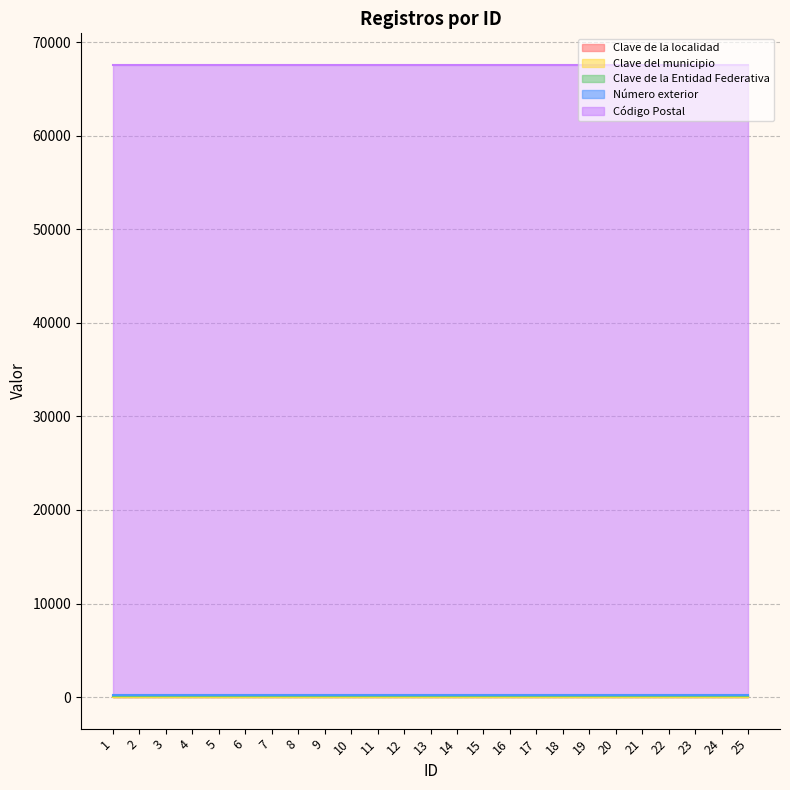

Which series has the largest total across all categories?

Código Postal